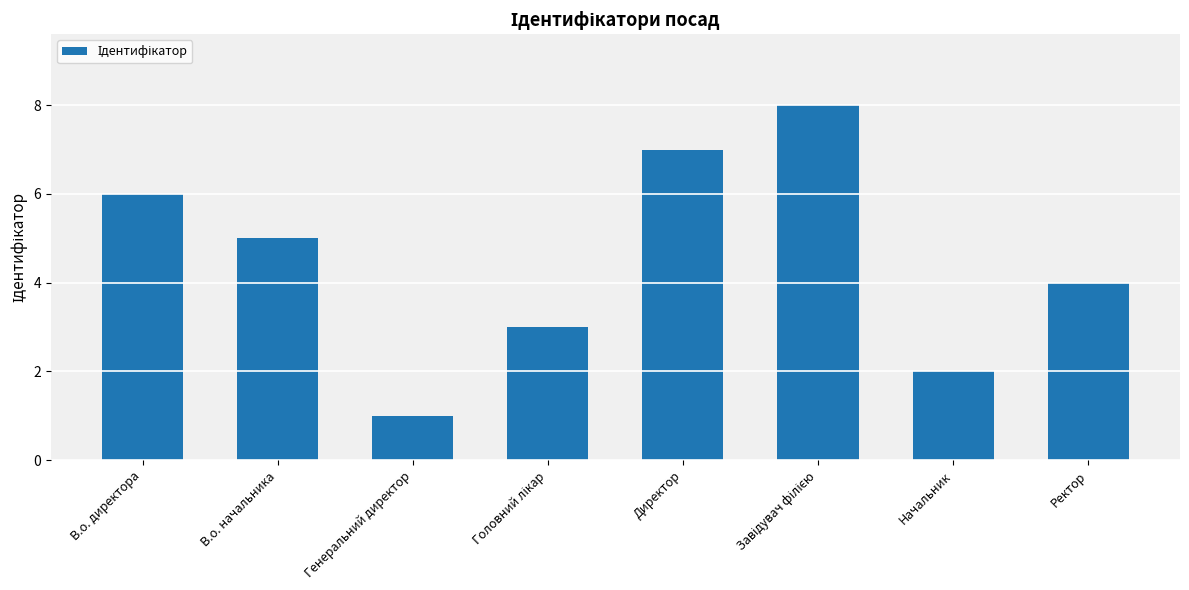

What is the difference between the maximum and minimum values?

7